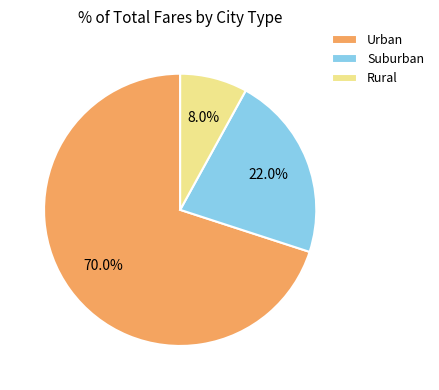

What is the total percentage of Suburban and Urban?

92.0%